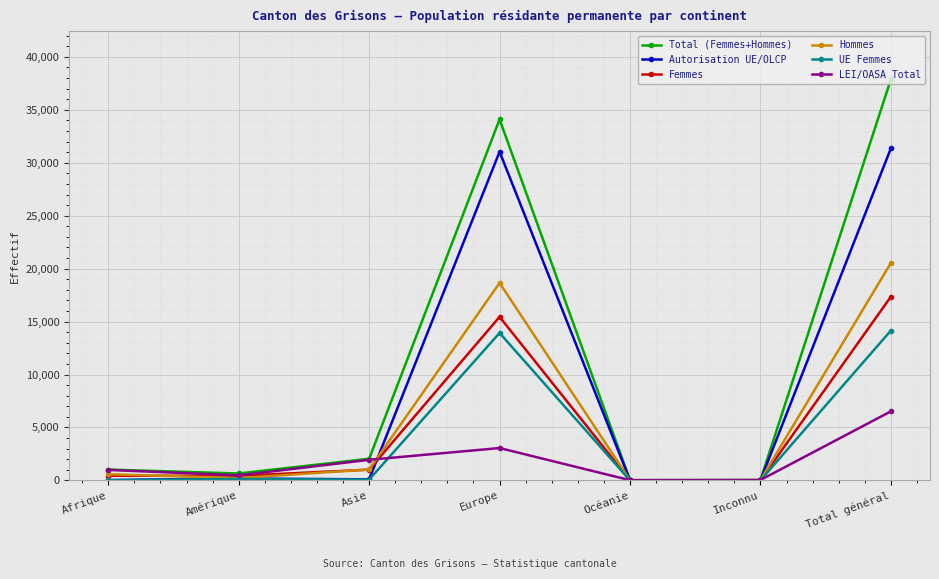

Is it true that LEI/OASA Total equals 990 at Afrique?

True